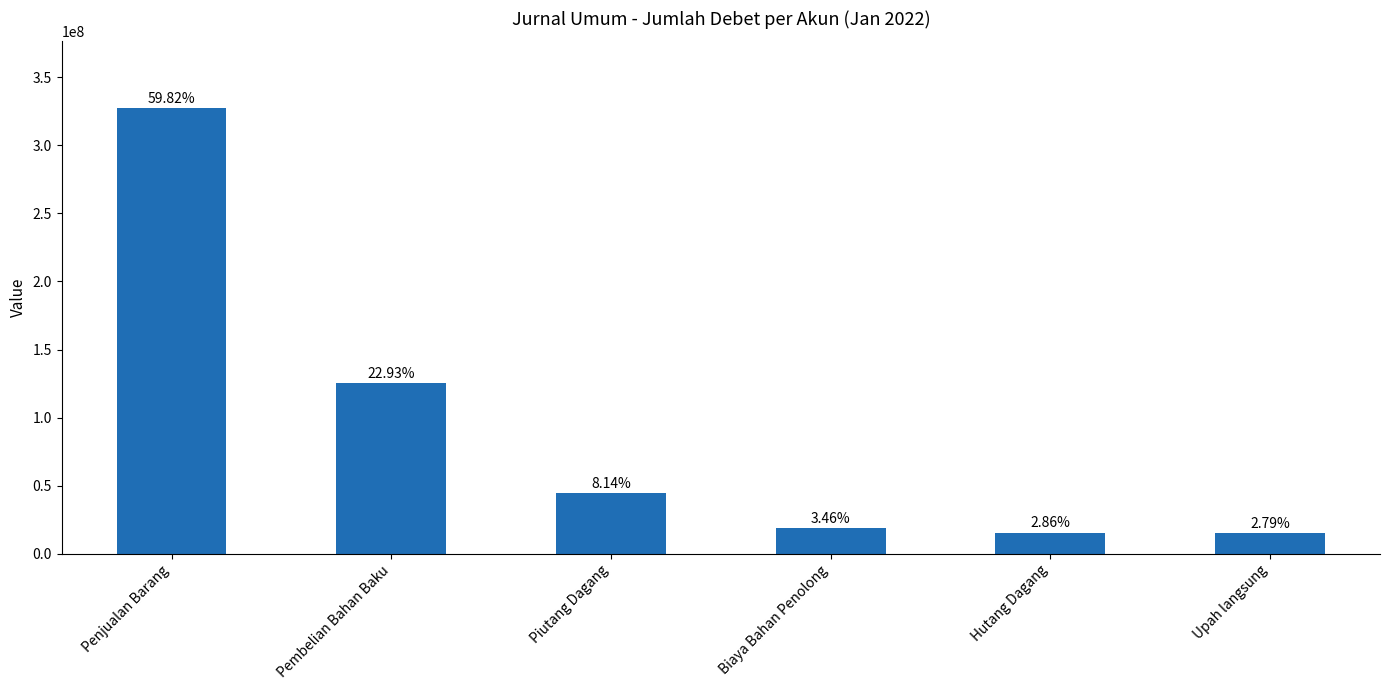

What is the ratio of the value at Penjualan Barang to the value at Hutang Dagang?

20.9